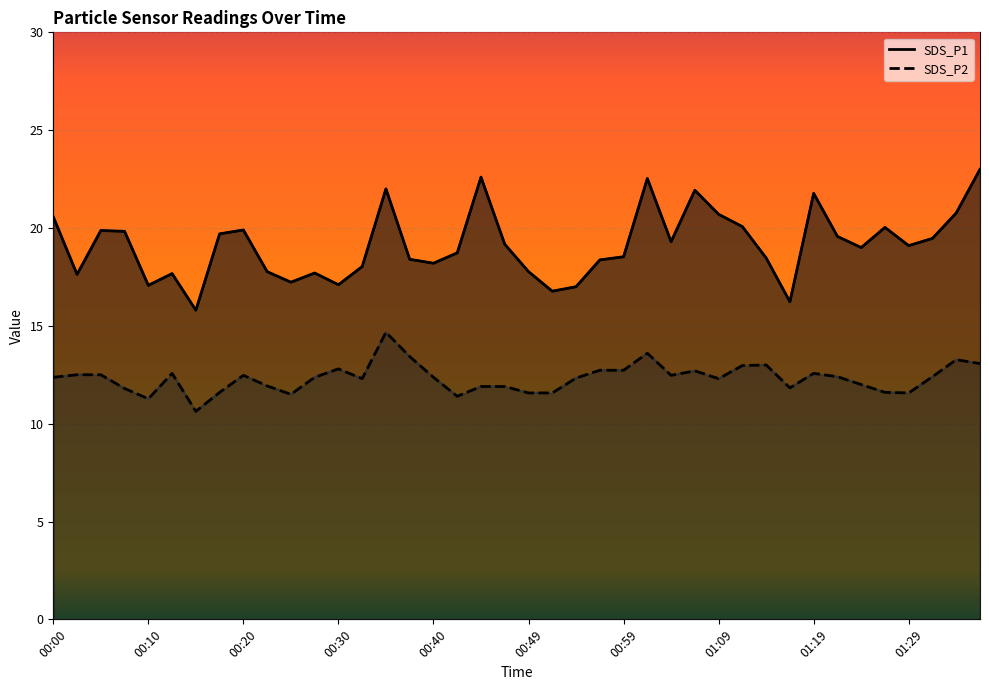

What is the lowest value of the SDS_P2 series?

10.6